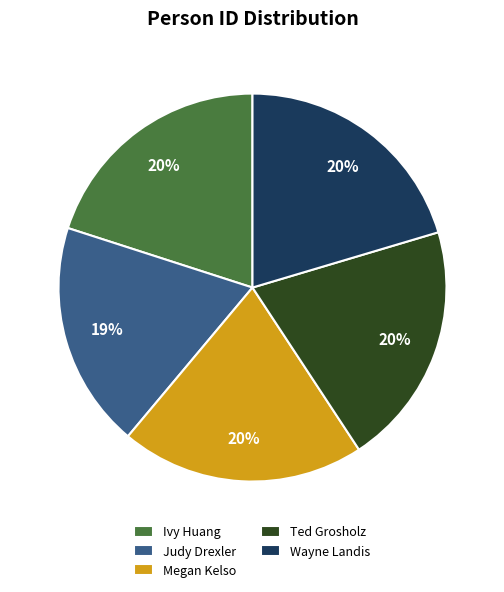

How many slices are in this pie chart?

5